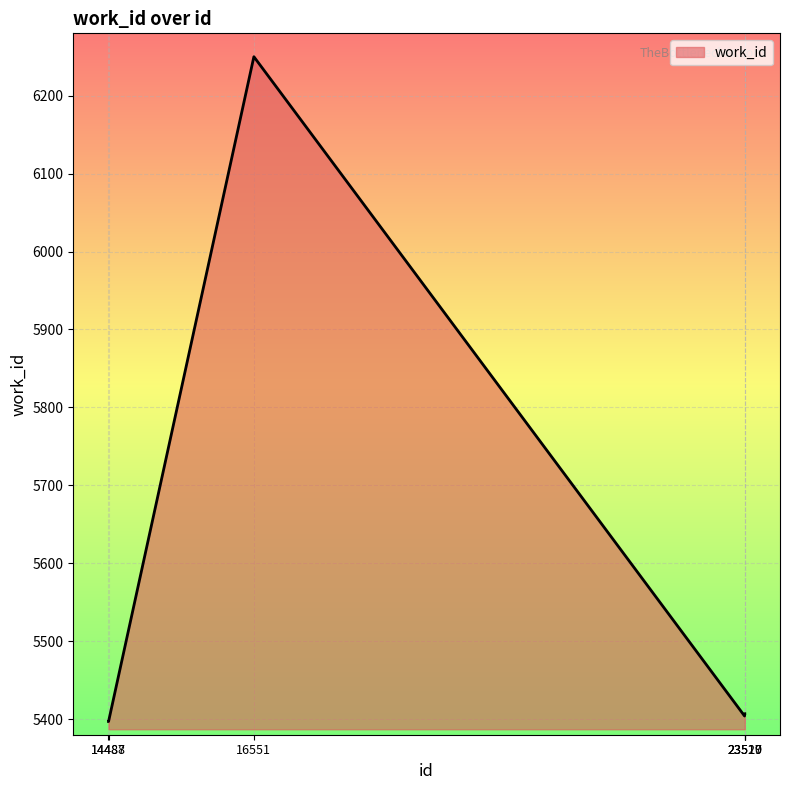

What is the difference between the maximum and minimum values?

853